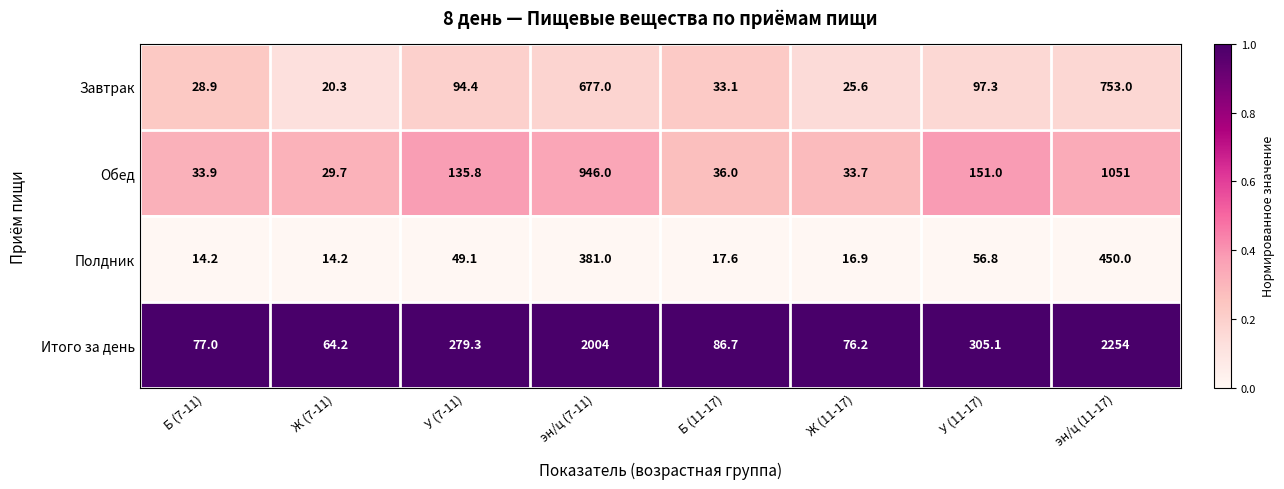

Which series has the widest spread of values?

Итого за день